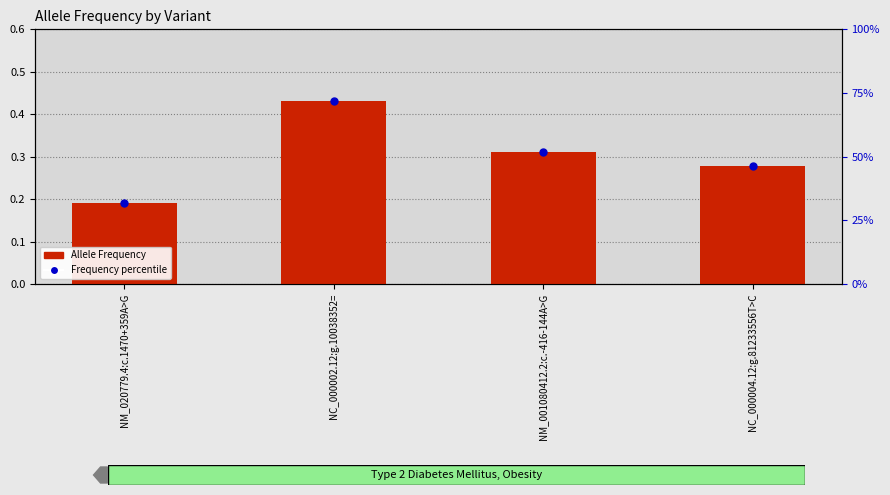

What position from the left is NM_020779.4:c.1470+359A>G?

1